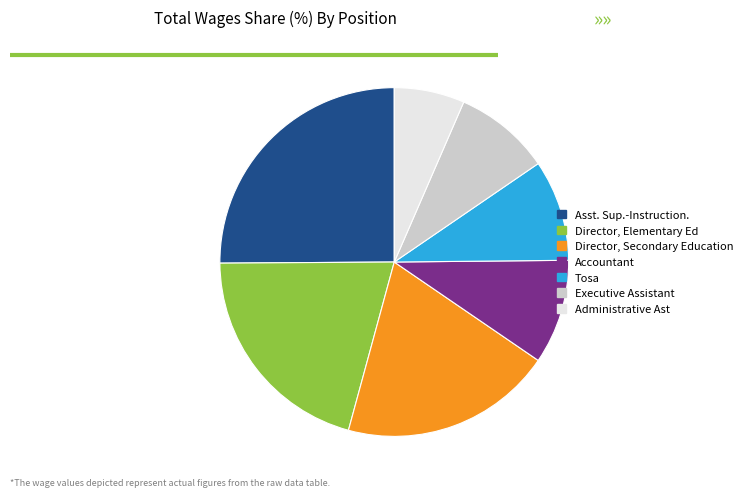

Is the sum of Executive Assistant and Director, Elementary Ed greater than half?

No